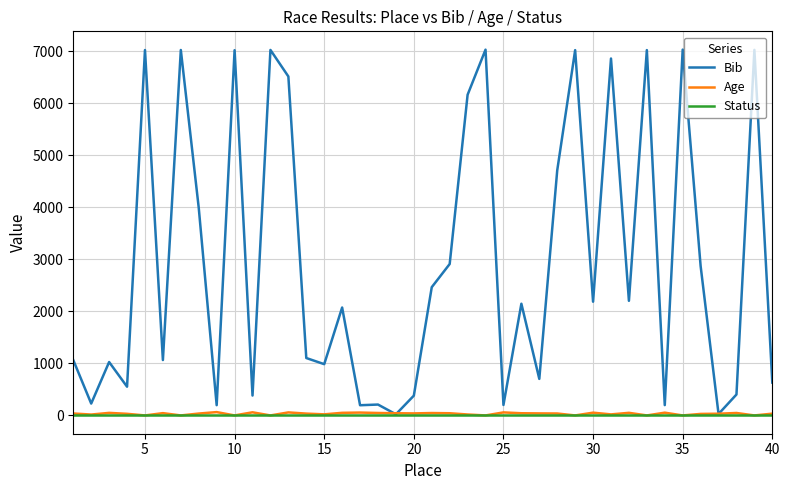

What is the highest value of the Bib series?

7028